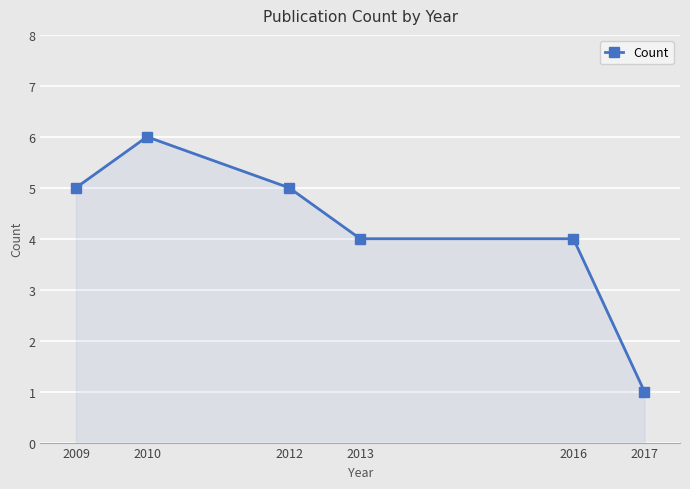

The chart shows a value of 1 at 2010. True or false?

False